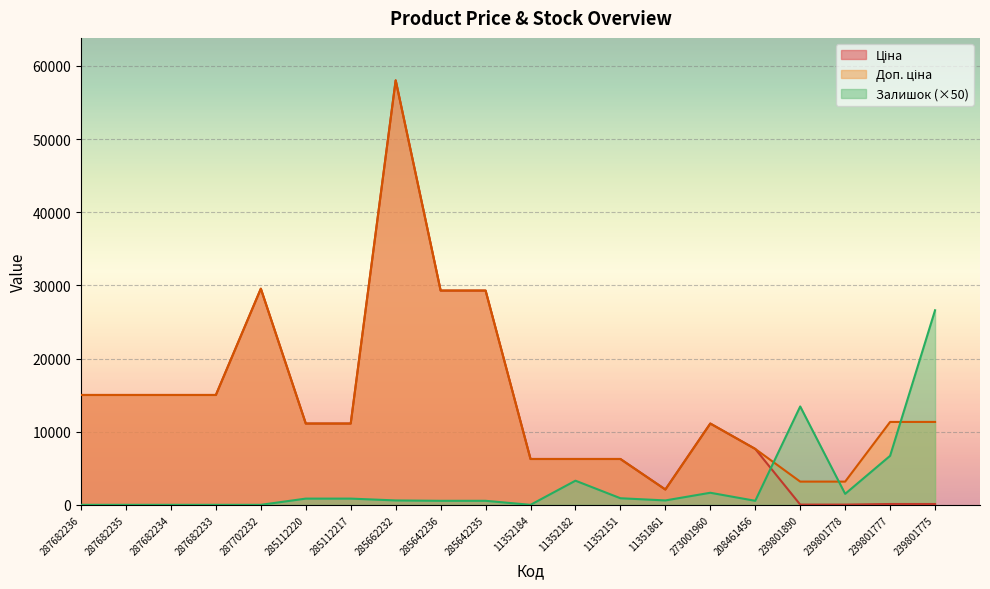

List the labels in order of Доп. ціна value, smallest first.

11351861, 239801890, 239801778, 11352184, 11352182, 11352151, 208461456, 285112220, 285112217, 273001960, 239801777, 239801775, 287682236, 287682235, 287682234, 287682233, 285642236, 285642235, 287702232, 285662232